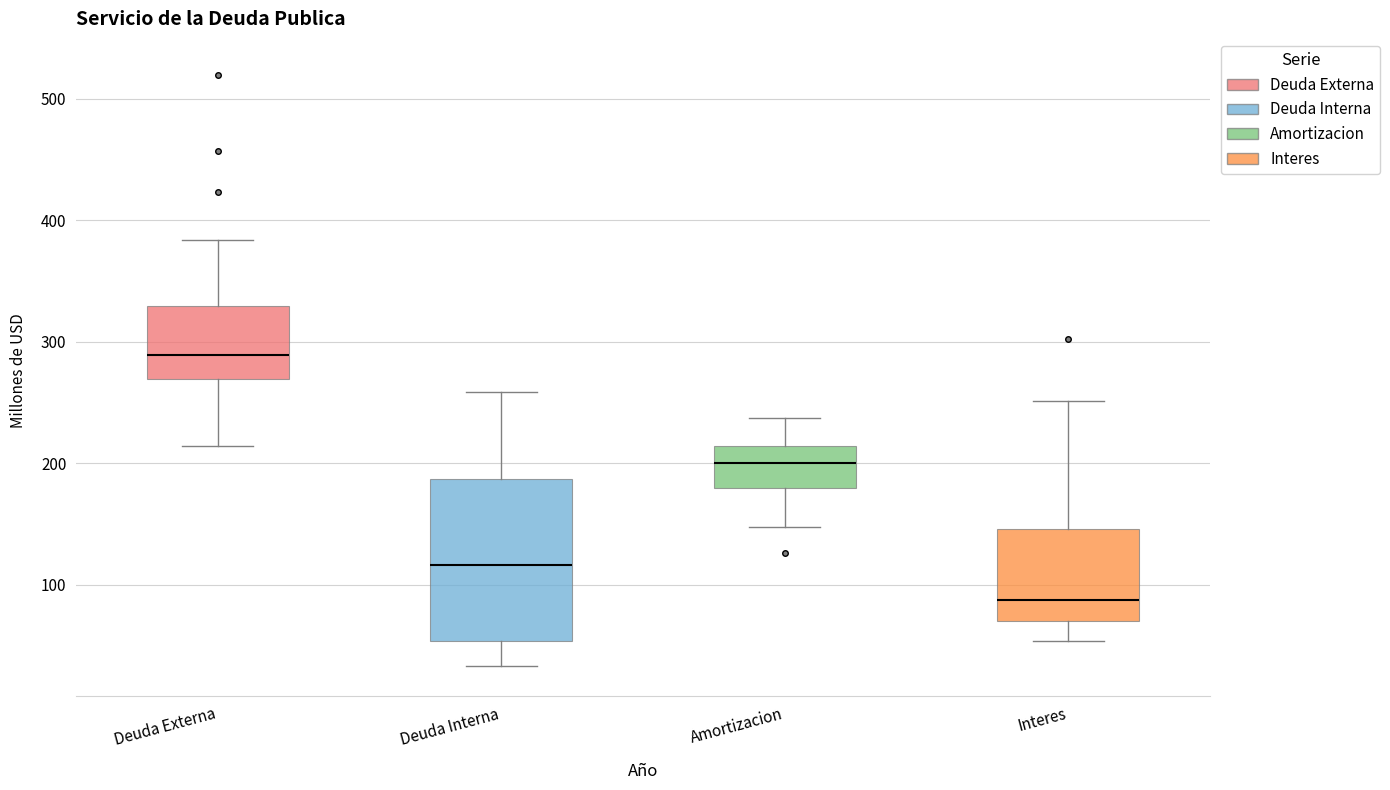

Reading left to right, transcribe this box plot: for each box, give where its median line is, the range the box spans, and where its two whiskers end, as read against the y-axis. The values are not printed on the chart, so give them approximately, as read against the axis.

Deuda Externa: median 290, box 270 to 330, whiskers 210 to 380
Deuda Interna: median 120, box 50 to 190, whiskers 30 to 260
Amortizacion: median 200, box 180 to 210, whiskers 150 to 240
Interes: median 90, box 70 to 150, whiskers 50 to 250